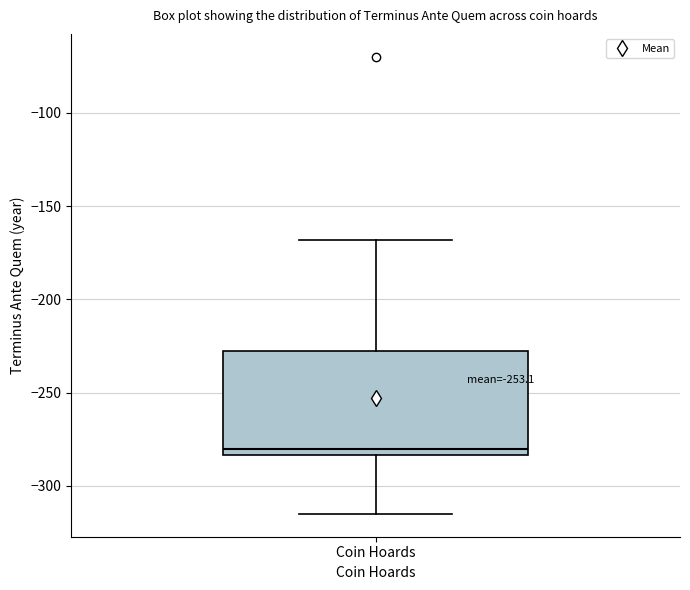

Transcribe this box plot: give where the median line is, the range the box spans, and where the two whiskers end, as read against the y-axis. The values are not printed on the chart, so give them approximately, as read against the axis.

median -280, box -285 to -225, whiskers -315 to -170